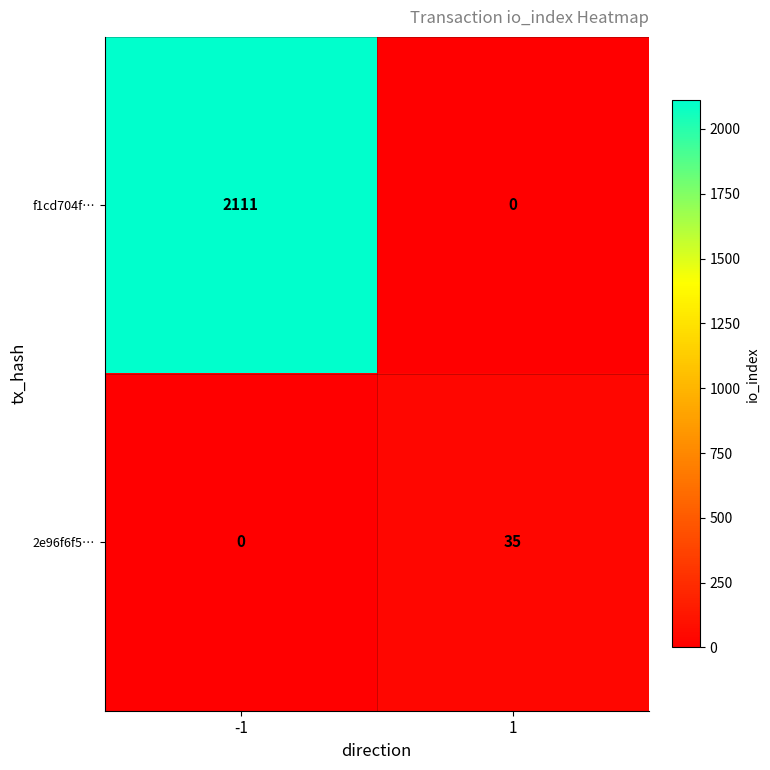

The f1cd704f… series shows 536 at -1. True or false?

False